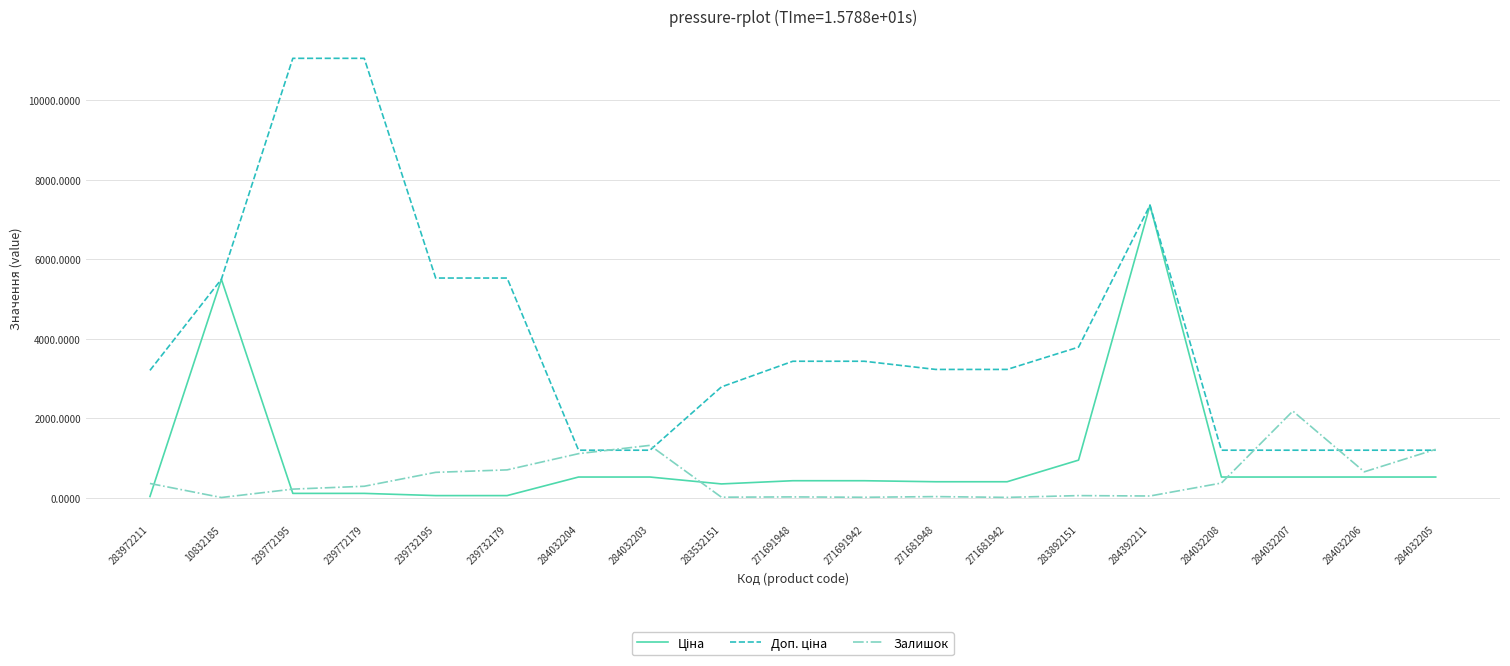

What is the maximum value shown in the chart?

11055.0